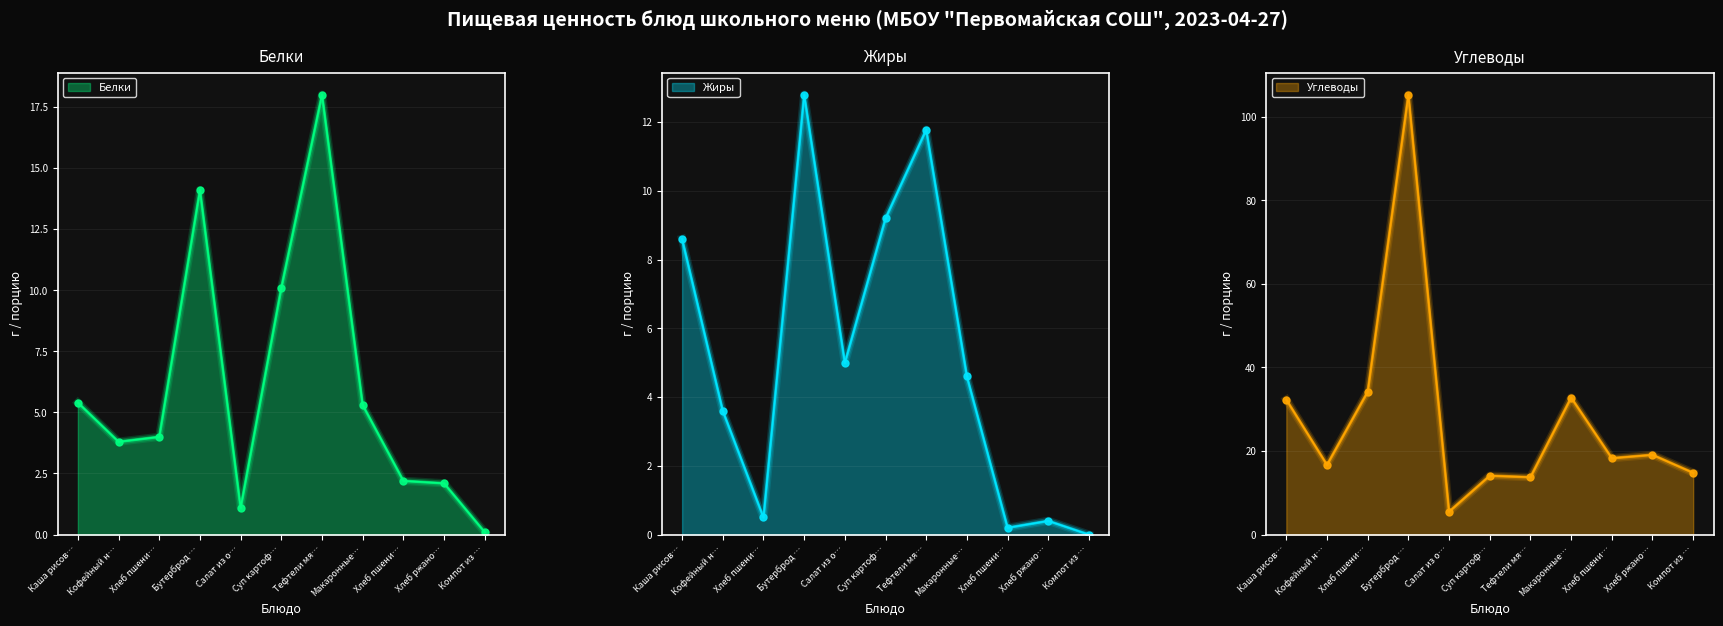

What is the total value across all series at Салат из о…?

11.6